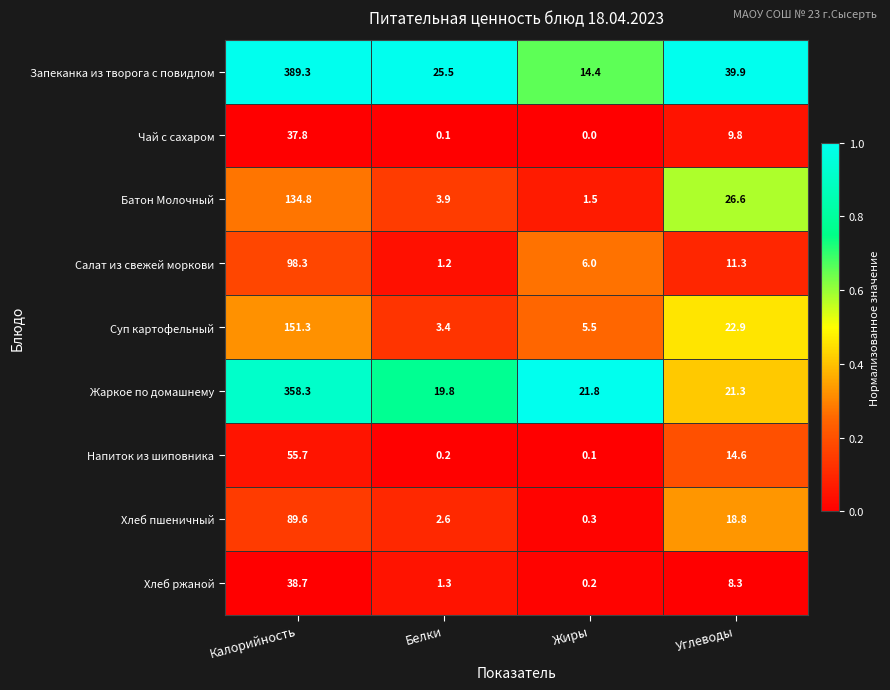

Which series has the largest total across all categories?

Запеканка из творога с повидлом